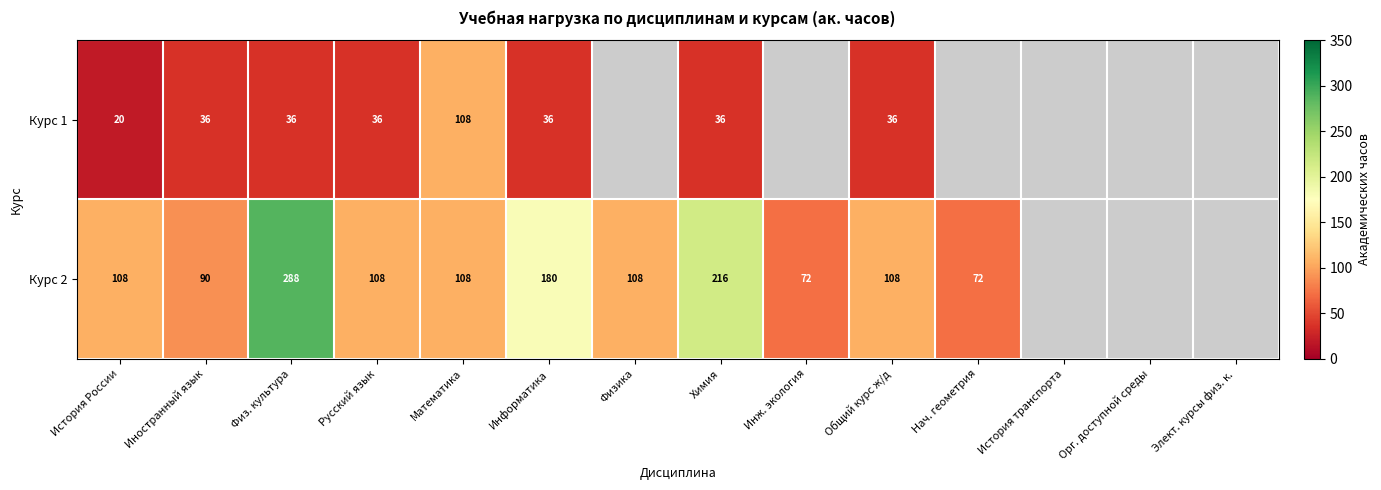

What is the sum of the Курс 1 values at Информатика and Русский язык?

72